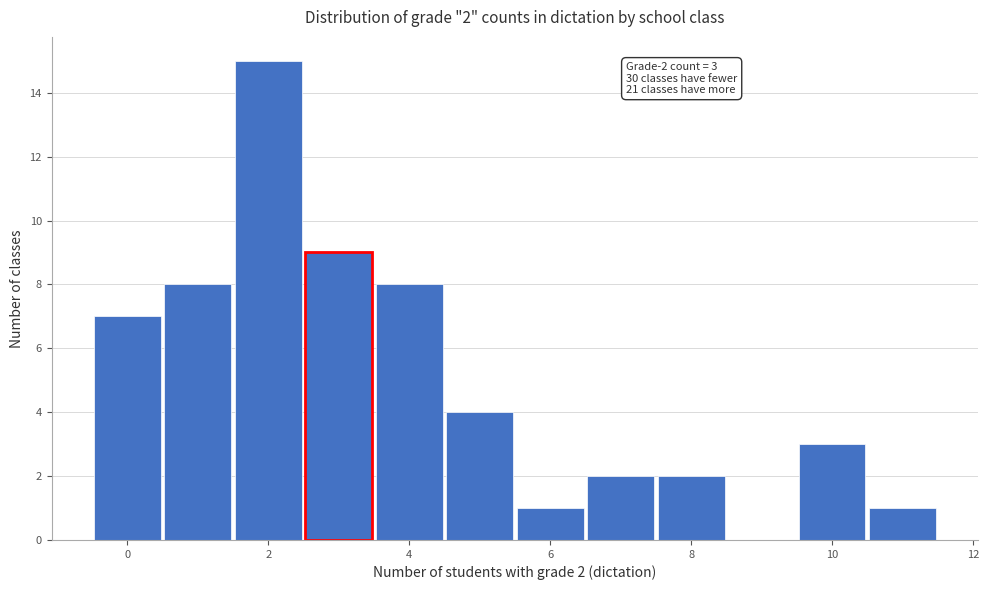

Which range on the x-axis has the tallest bar?

1.5 to 2.5